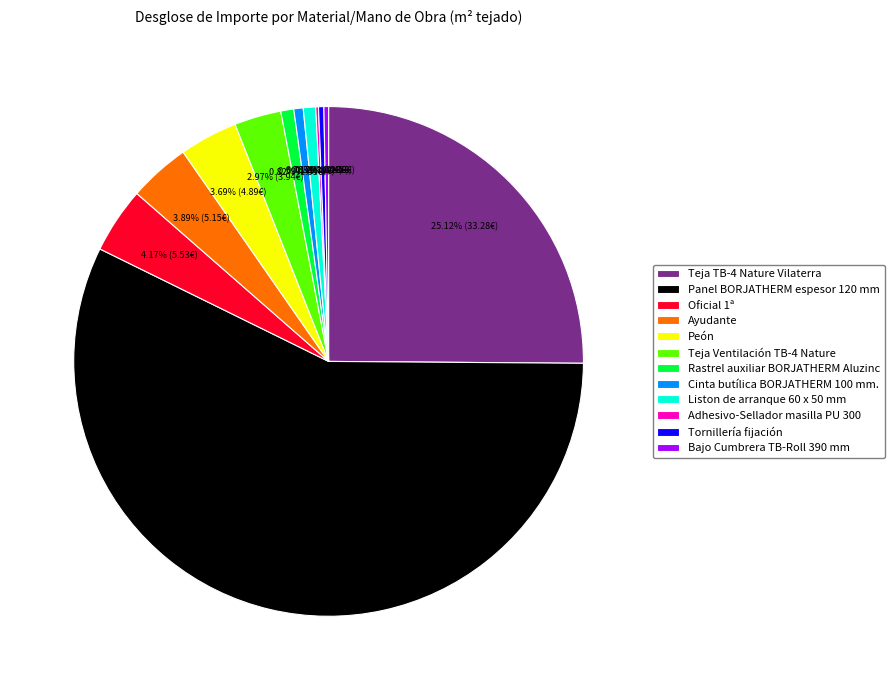

Is it true that Liston de arranque 60 x 50 mm is 1% of the pie?

True